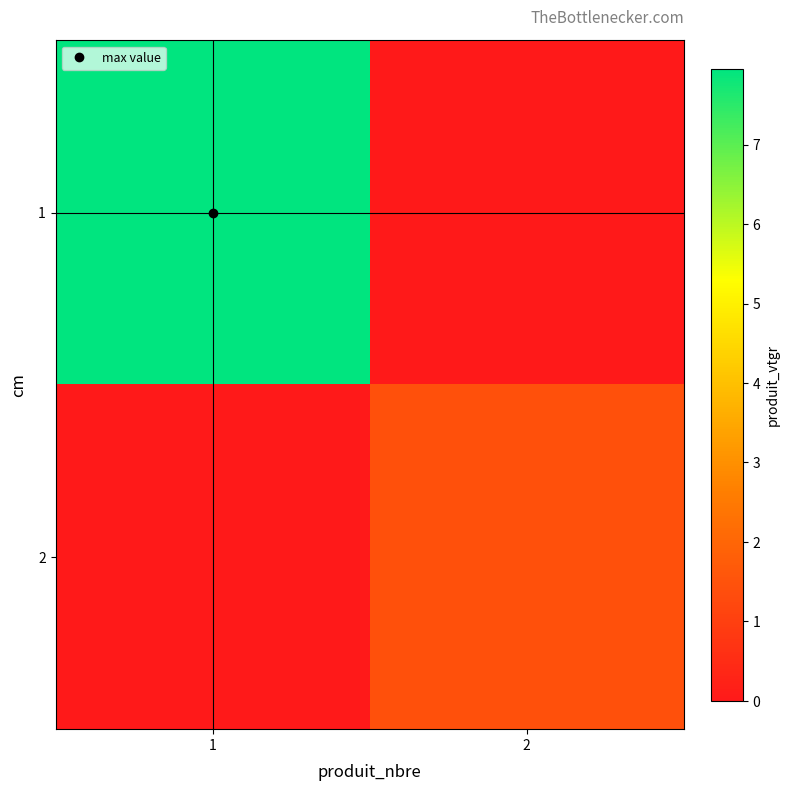

At 2, list the series in order from smallest to largest.

1, 2